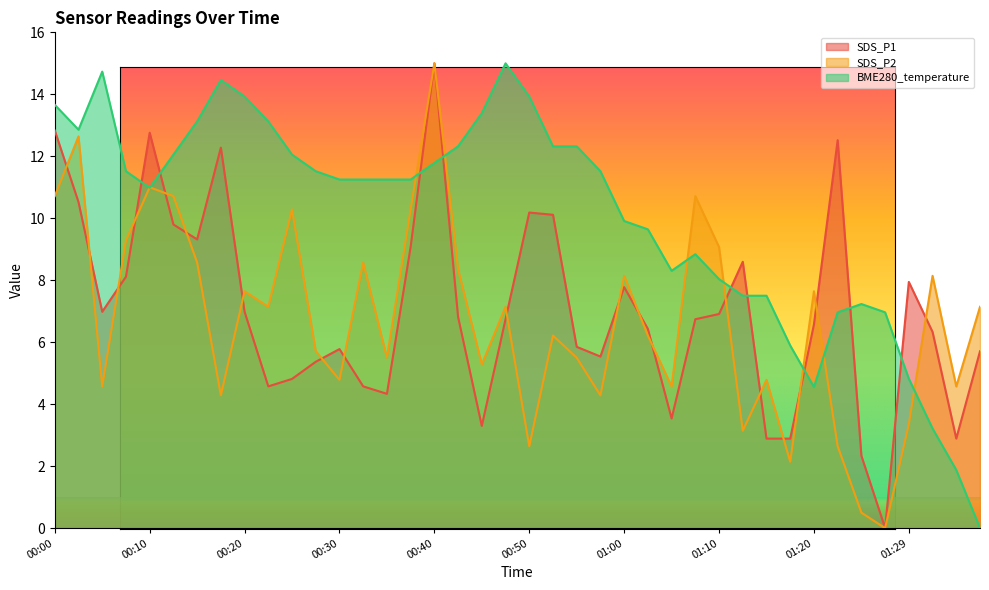

What are all the series names shown in the legend?

SDS_P1, SDS_P2, BME280_temperature